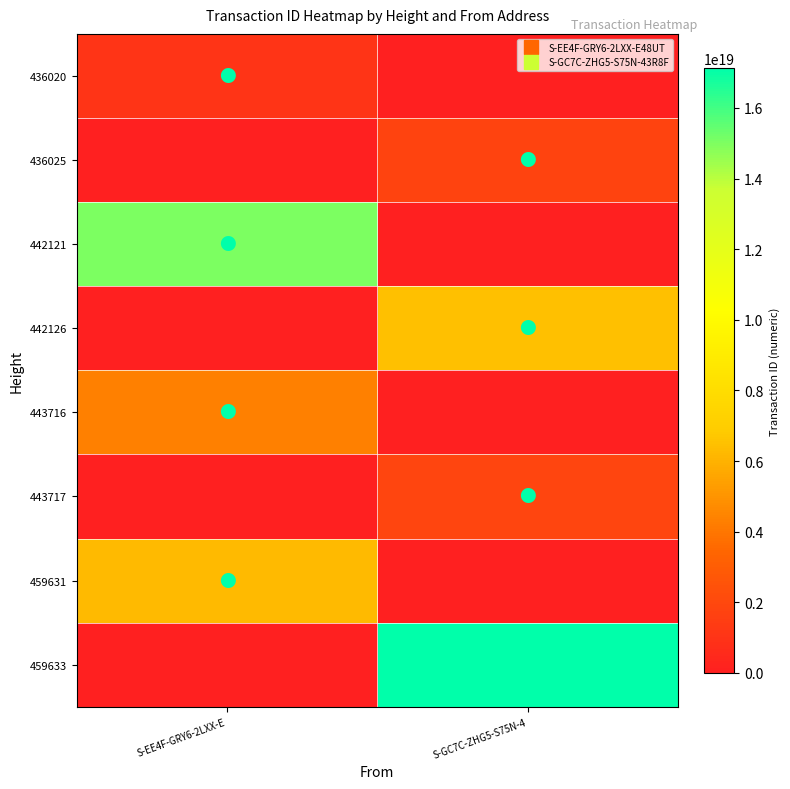

Which series changed the most between S-EE4F-GRY6-2LXX-E and S-GC7C-ZHG5-S75N-4?

459633